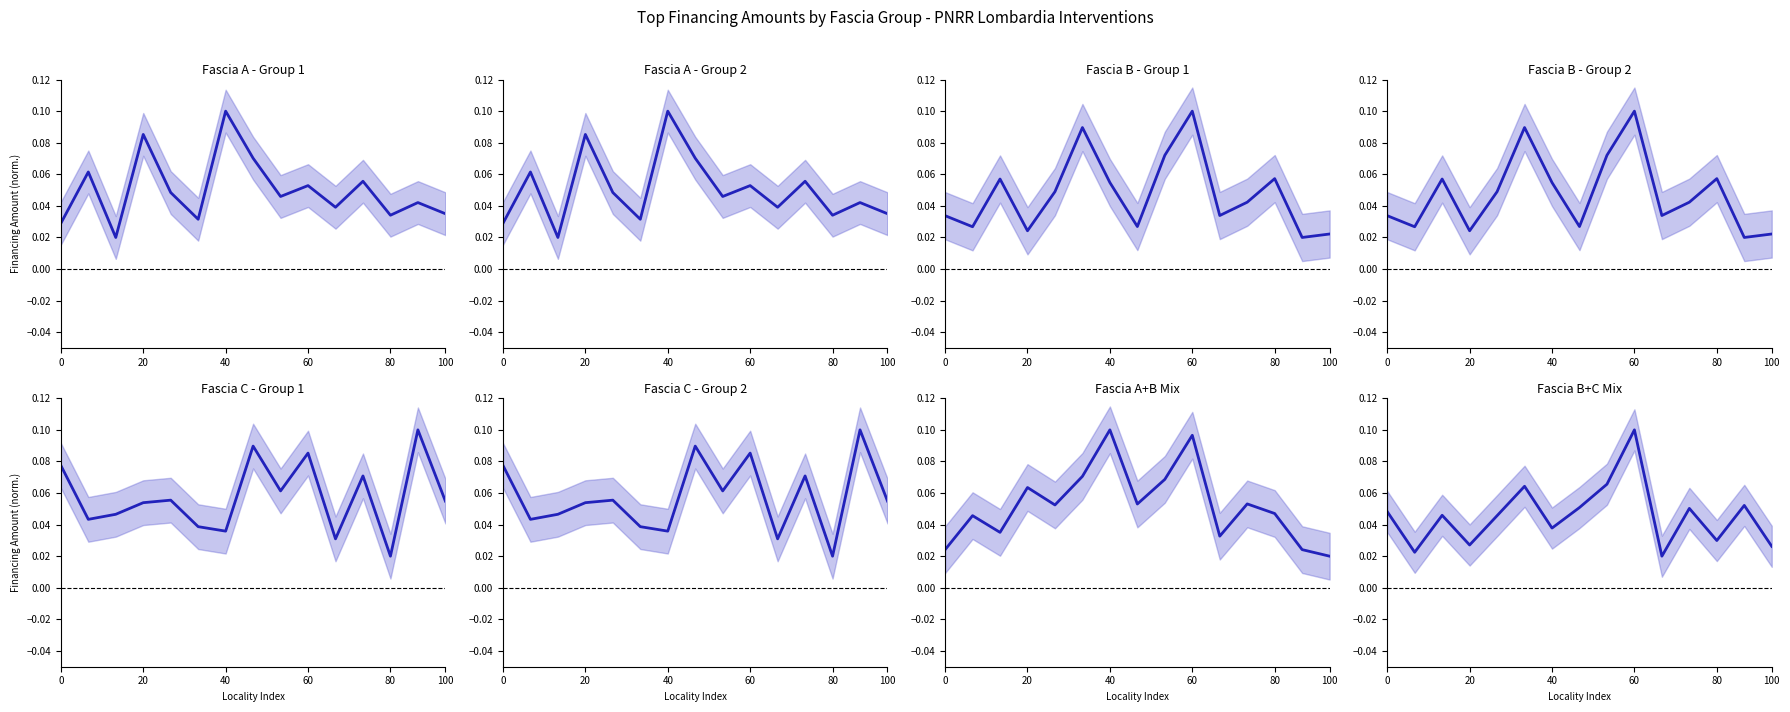

Count the Fascia C values in the range 0 to 1.

15